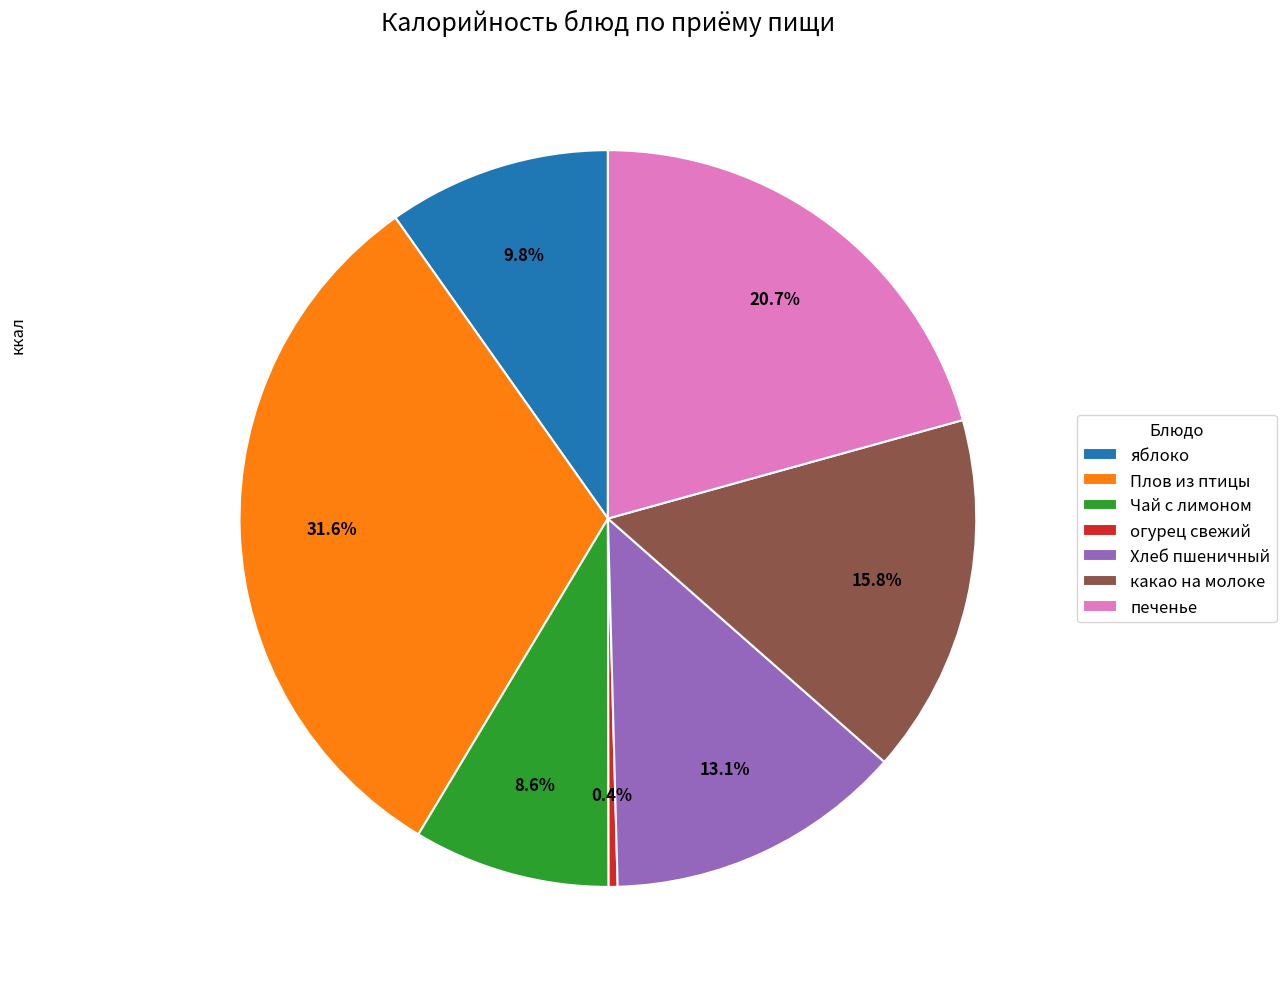

The Чай с лимоном slice represents 9% of the pie. True or false?

True